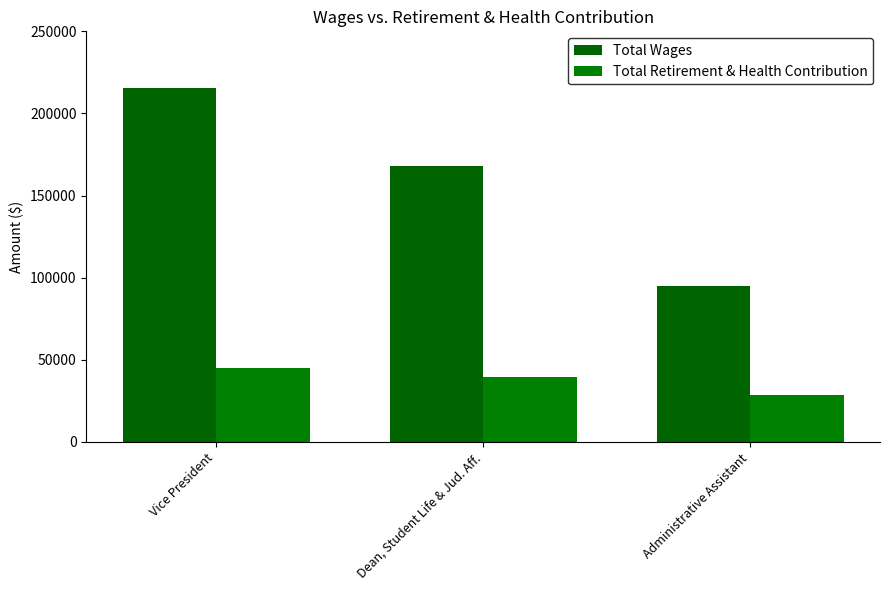

What is the sum of all Total Retirement & Health Contribution values?

113303